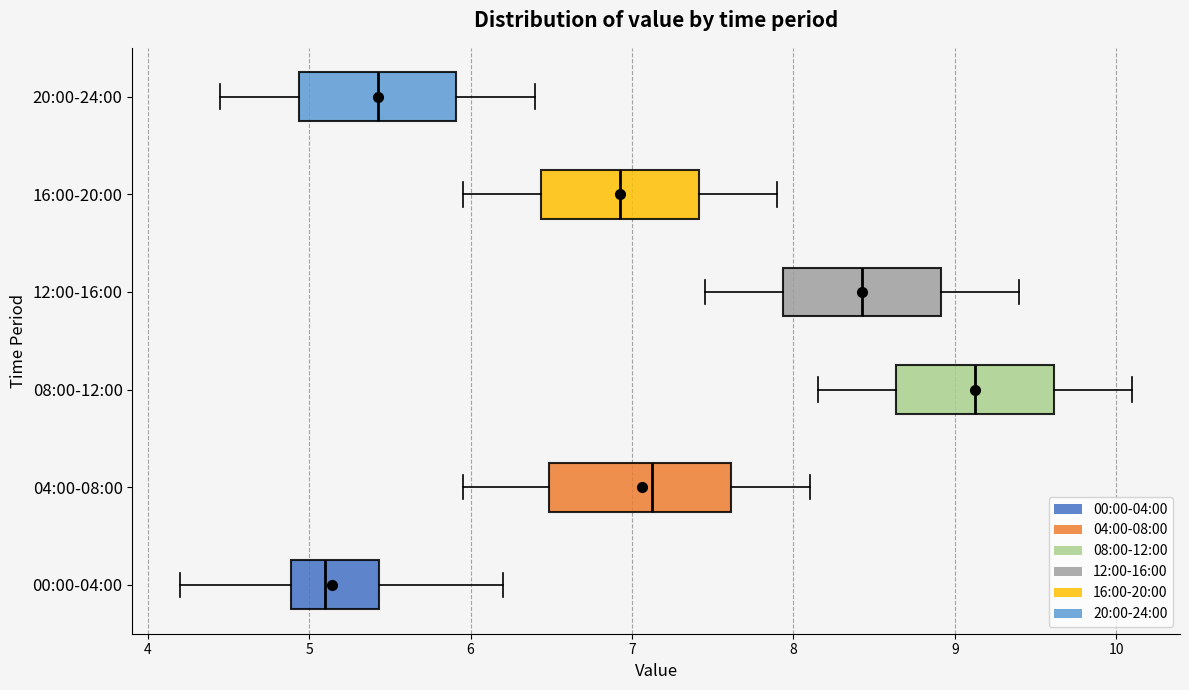

Reading bottom to top, transcribe this box plot: for each box, give where its median line is, the range the box spans, and where its two whiskers end, as read against the x-axis. The values are not printed on the chart, so give them approximately, as read against the axis.

00:00-04:00: median 5.1, box 4.9 to 5.4, whiskers 4.2 to 6.2
04:00-08:00: median 7.1, box 6.5 to 7.6, whiskers 6.0 to 8.1
08:00-12:00: median 9.1, box 8.6 to 9.6, whiskers 8.2 to 10.1
12:00-16:00: median 8.4, box 7.9 to 8.9, whiskers 7.5 to 9.4
16:00-20:00: median 6.9, box 6.4 to 7.4, whiskers 6.0 to 7.9
20:00-24:00: median 5.4, box 4.9 to 5.9, whiskers 4.5 to 6.4